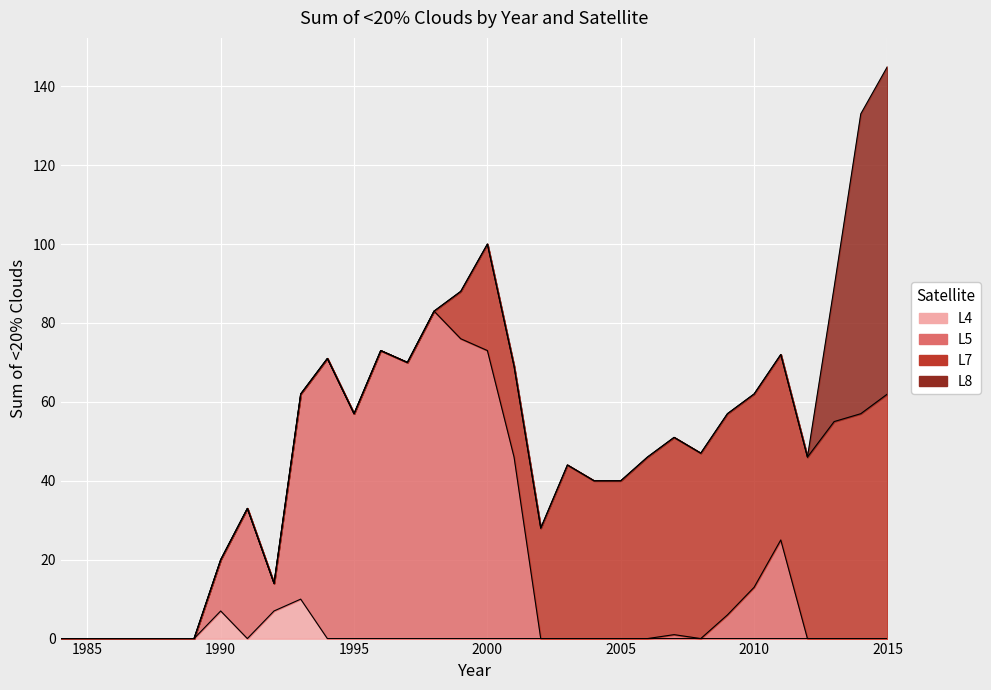

Between 1991 and 1989, which is larger?

1991